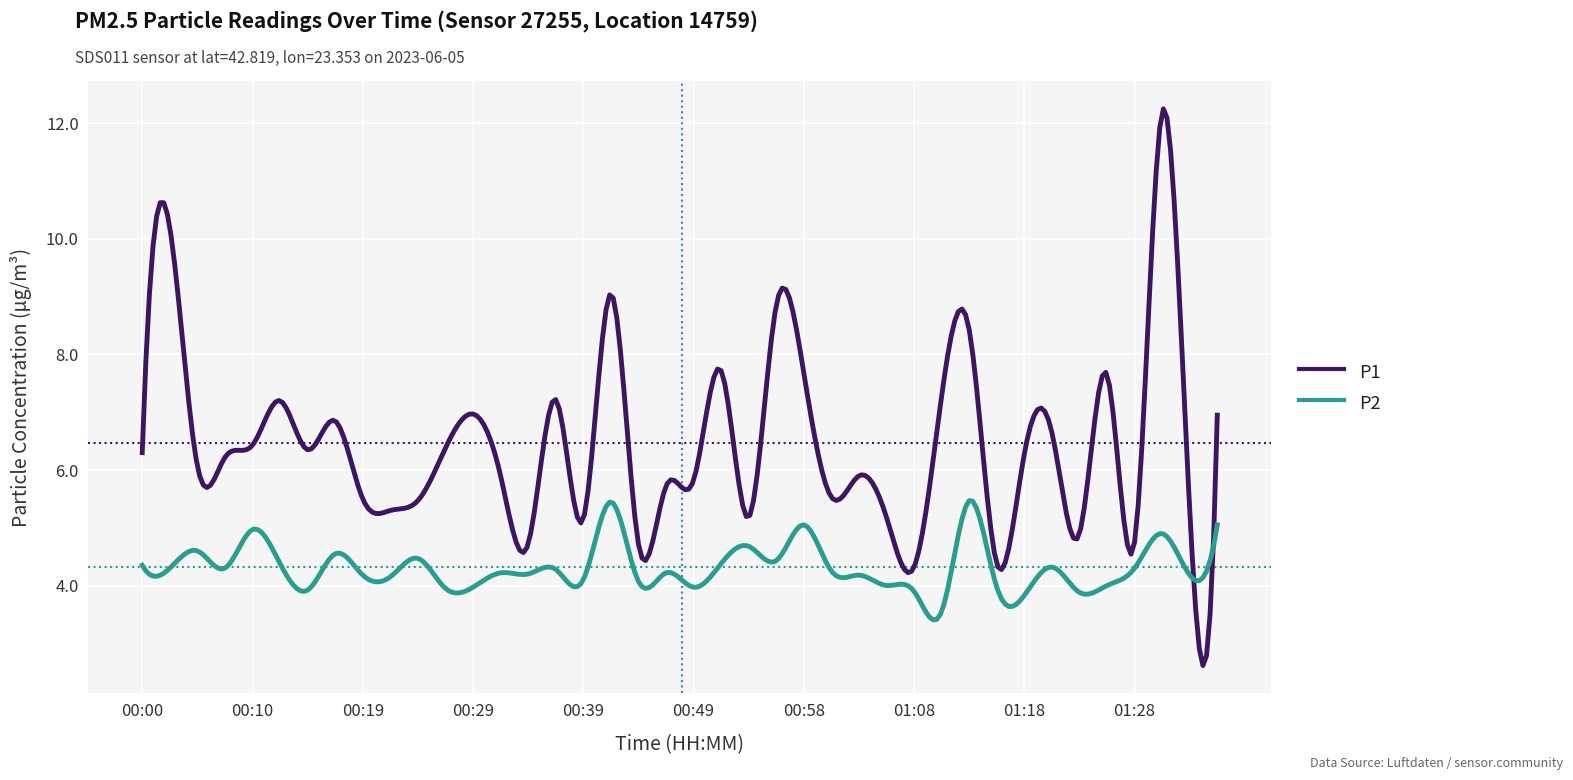

What is the difference between the maximum and minimum values in the P2 series?

2.1